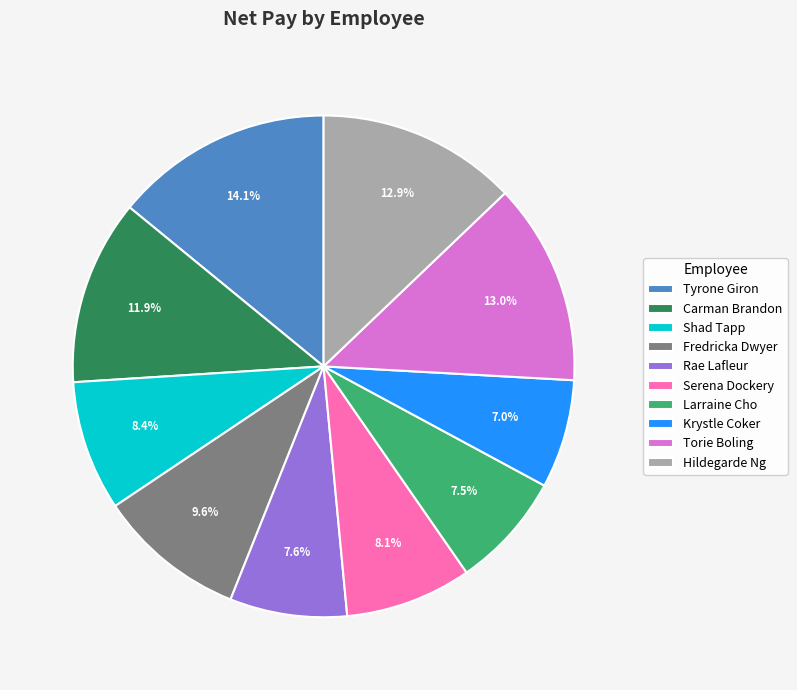

Is there a majority slice in this chart?

No